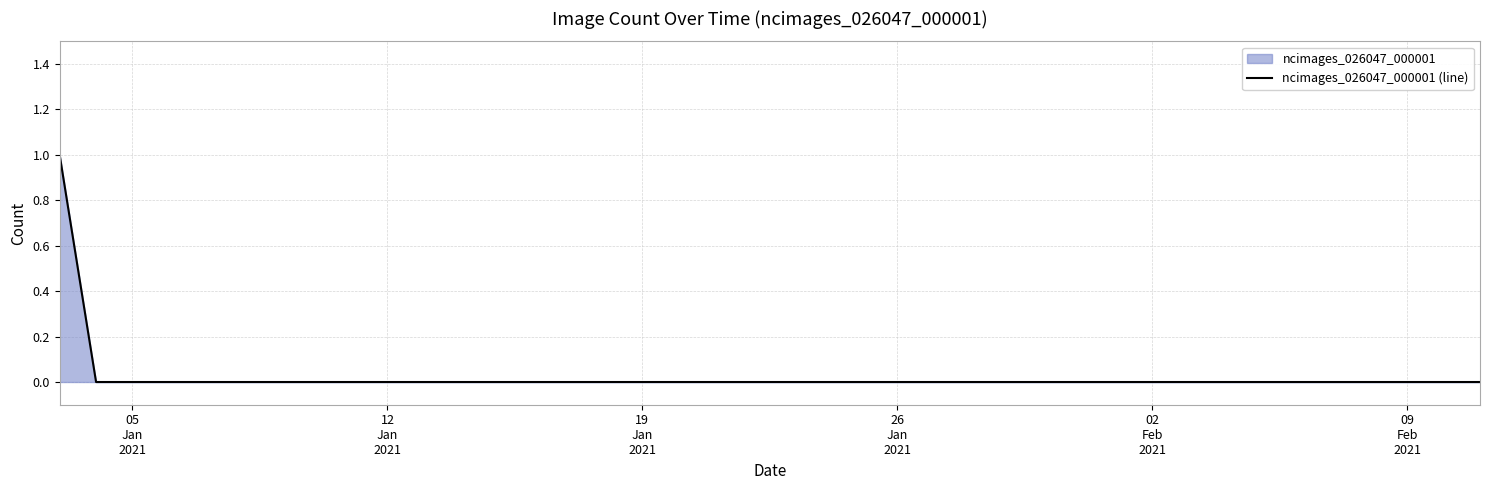

How many categories are shown in the chart?

40